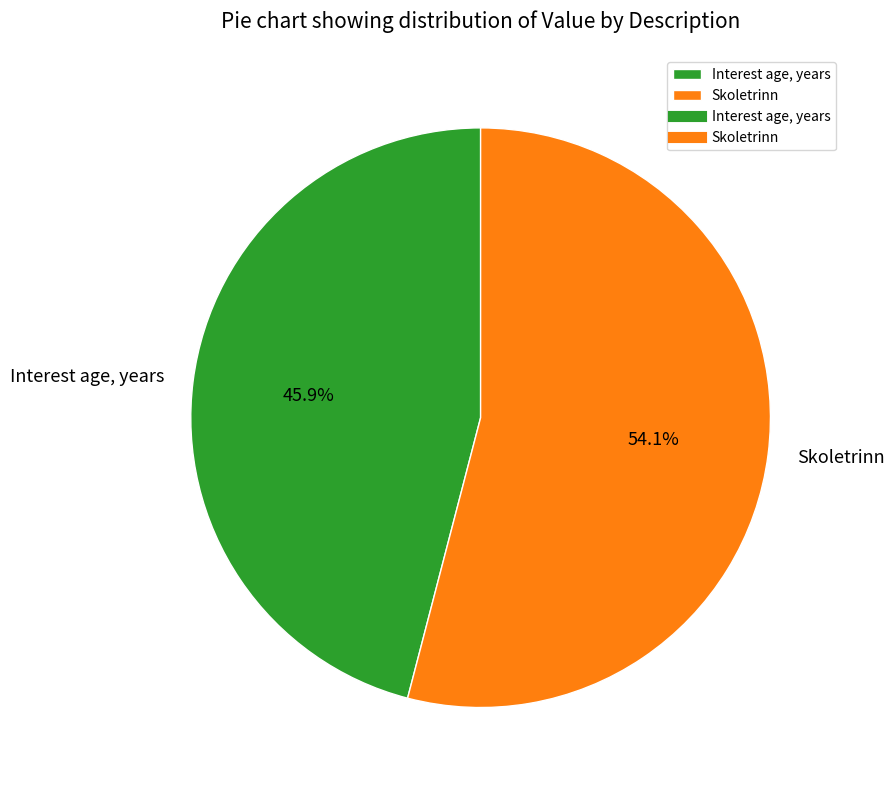

To the nearest percent, what is the difference between the Skoletrinn and Interest age, years slice percentages?

8%